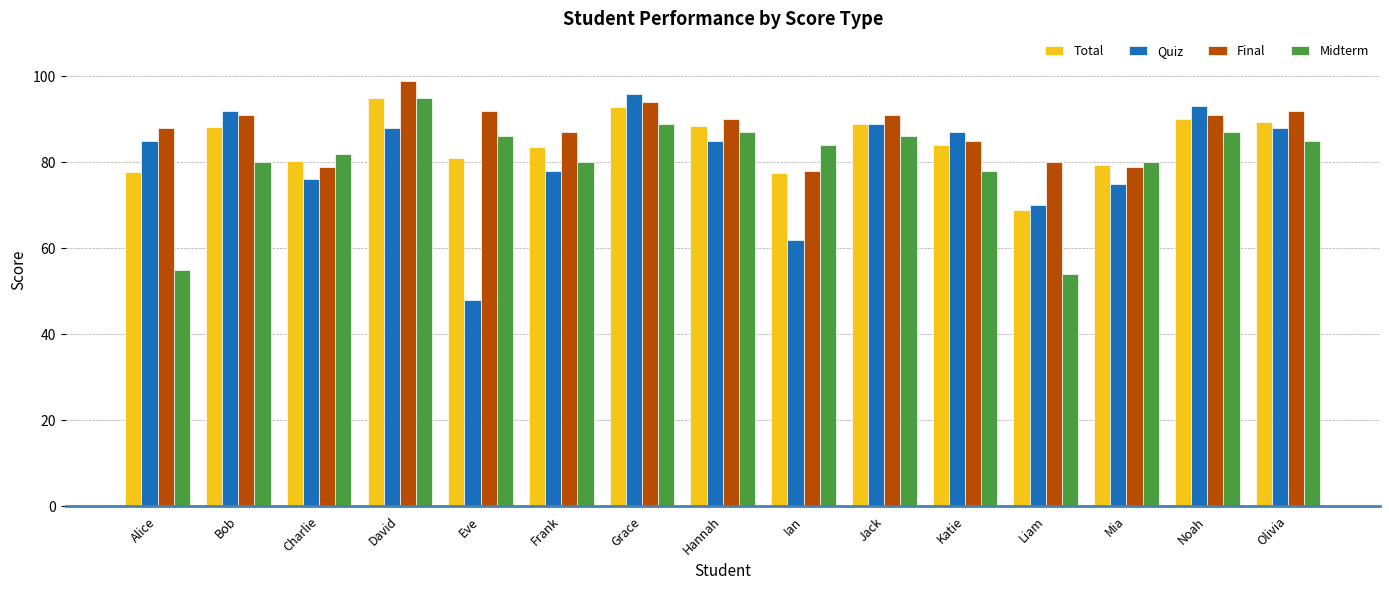

What is the highest value of the Midterm series?

95.0